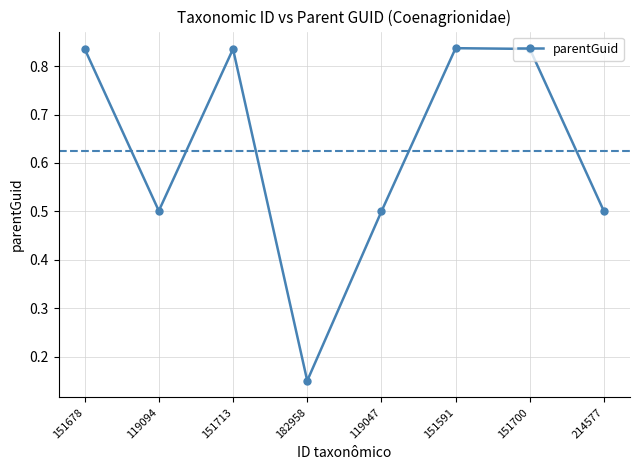

What is the label of the 4th point from the right?

119047